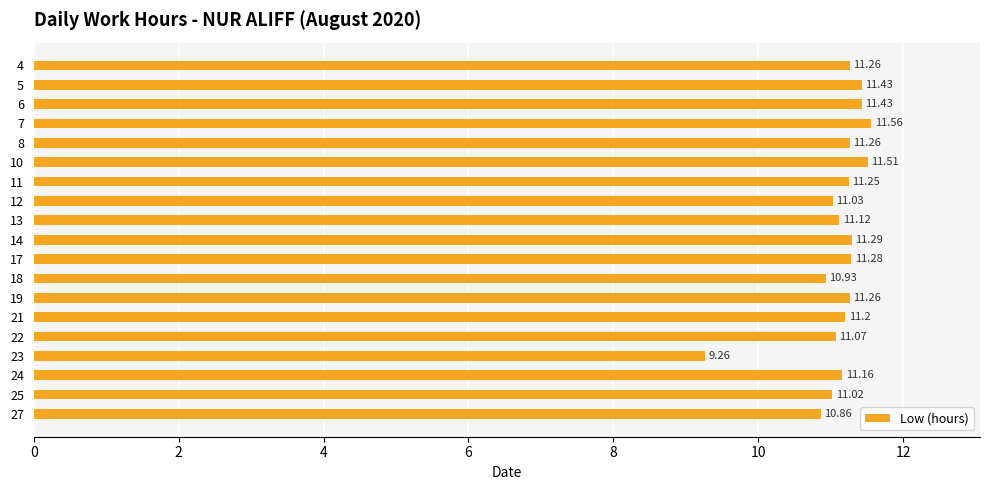

What is the change in value from 4 to 5?

+0.2